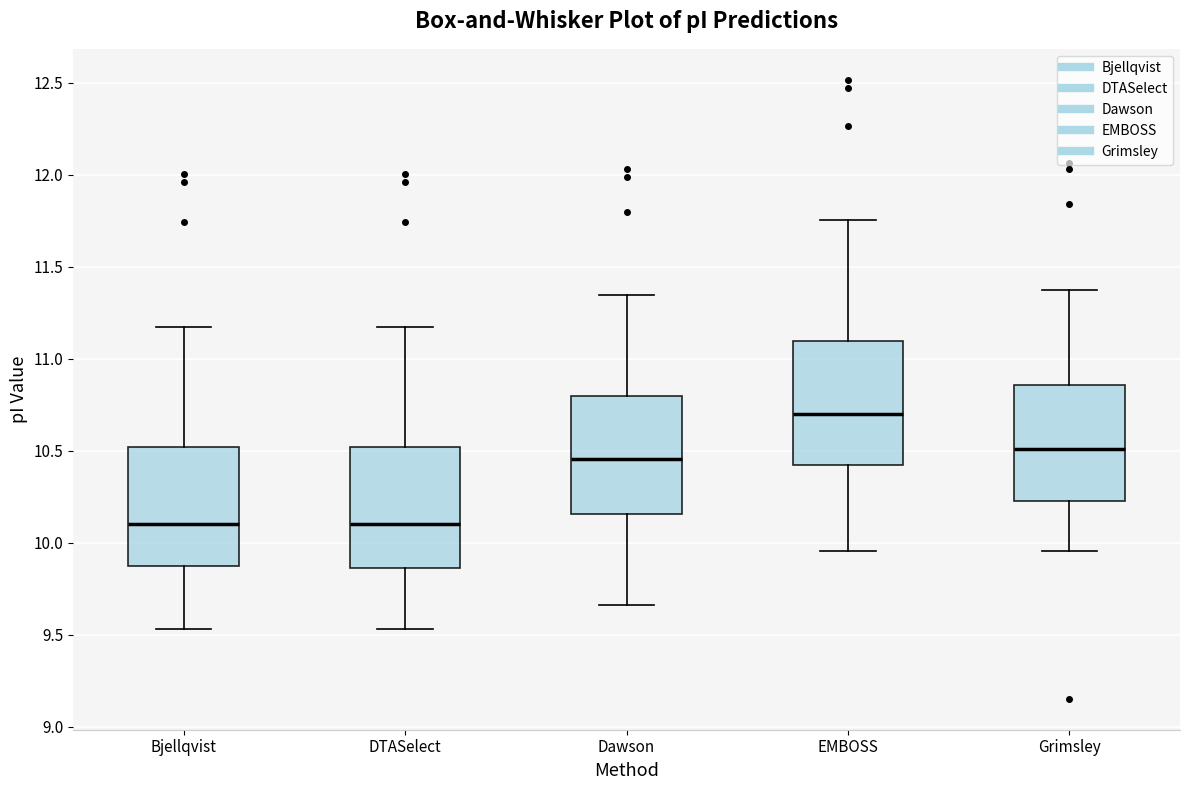

Reading left to right, transcribe this box plot: for each box, give where its median line is, the range the box spans, and where its two whiskers end, as read against the y-axis. The values are not printed on the chart, so give them approximately, as read against the axis.

Bjellqvist: median 10.10, box 9.90 to 10.50, whiskers 9.55 to 11.15
DTASelect: median 10.10, box 9.85 to 10.50, whiskers 9.55 to 11.15
Dawson: median 10.45, box 10.15 to 10.80, whiskers 9.65 to 11.35
EMBOSS: median 10.70, box 10.40 to 11.10, whiskers 9.95 to 11.75
Grimsley: median 10.50, box 10.25 to 10.85, whiskers 9.95 to 11.35